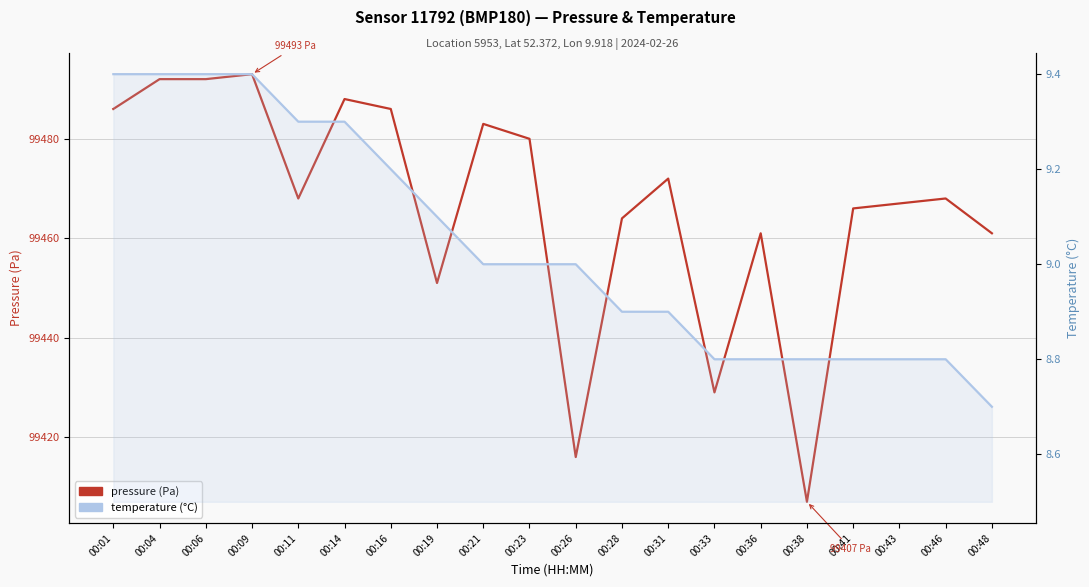

Which series changed the most between 00:26 and 00:41?

pressure